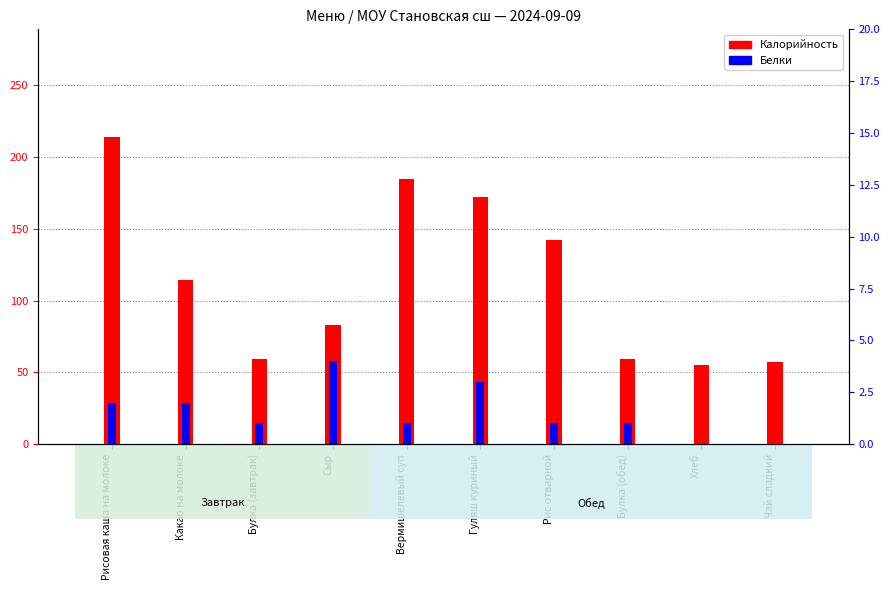

At which label is Белки closest to 2?

Рисовая каша на молоке